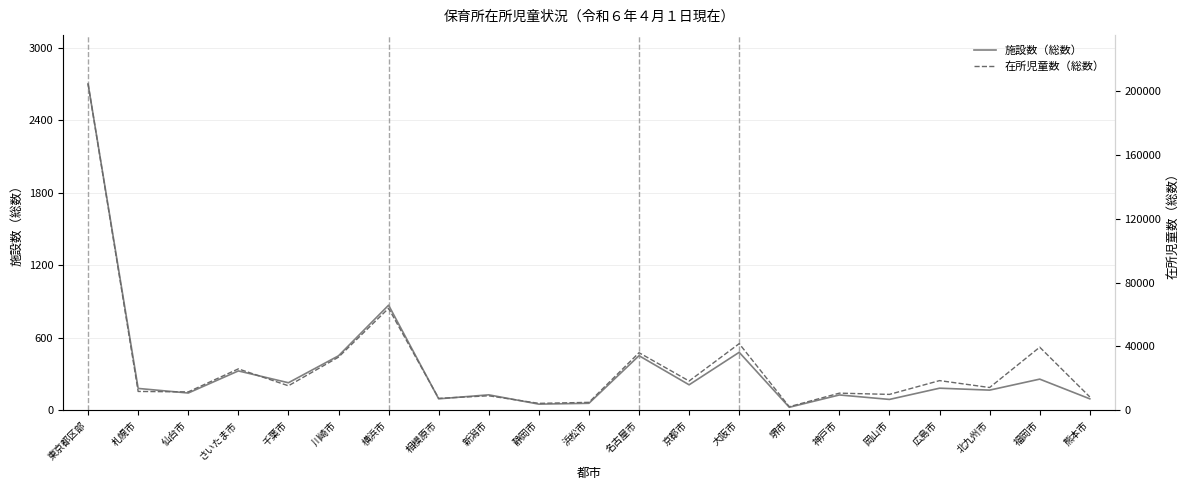

Reading left to right, list all the values displayed in this chart.

施設数（総数）: 2701	180	142	325	227	450	869	94	127	50	57	451	210	479	24	126	89	182	166	257	94
在所児童数（総数）: 204771	11757	11471	25921	15306	33284	63919	7401	9030	4278	4909	36064	18296	41747	2169	10684	9901	18554	14212	39524	8322